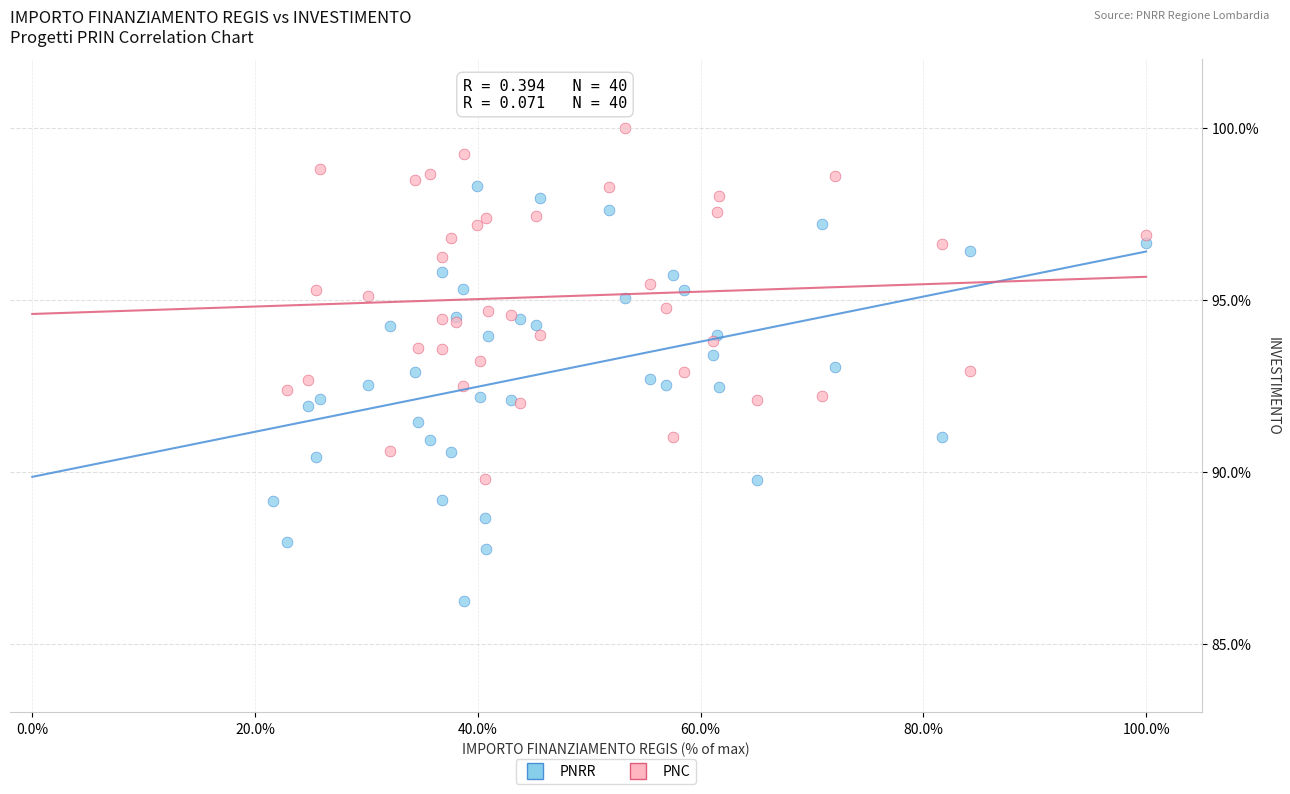

What are all the series names shown in the legend?

PNRR, PNC